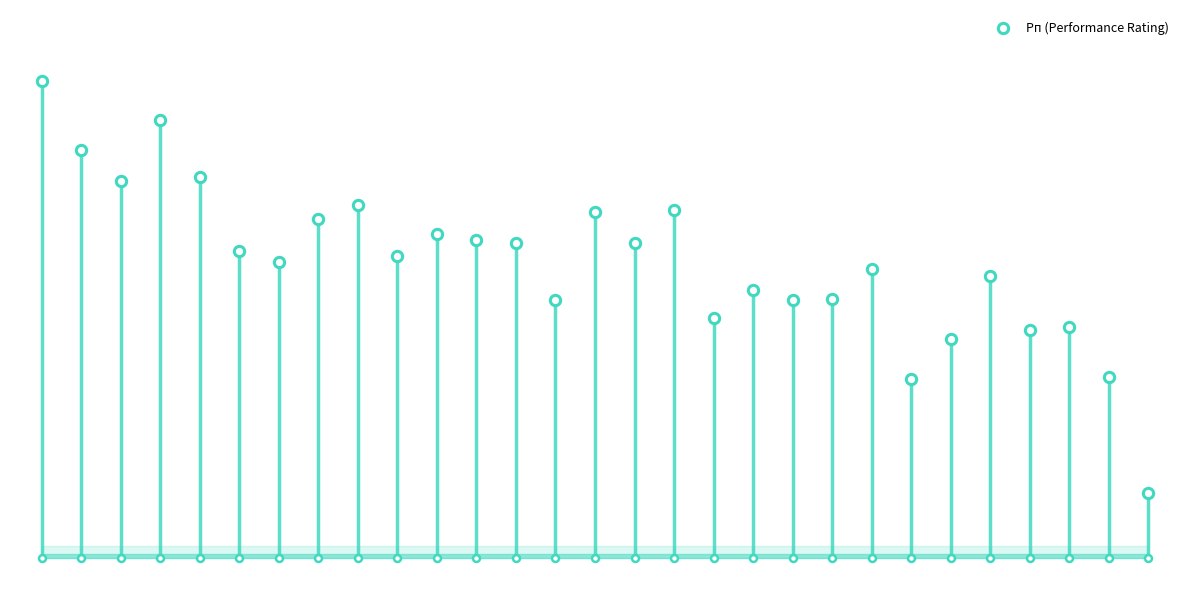

What is the change in value from 8 to 10?

-126